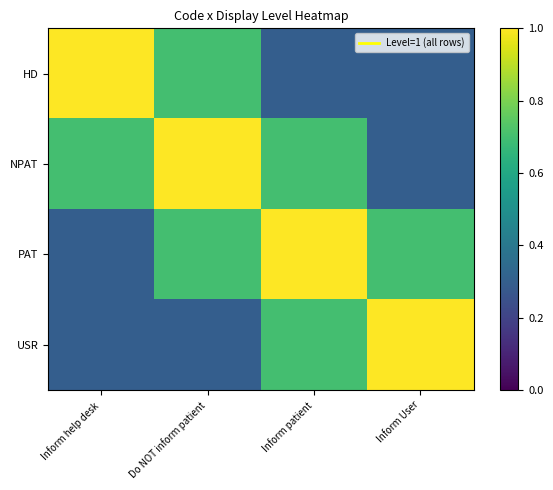

How many distinct data groups are displayed?

4